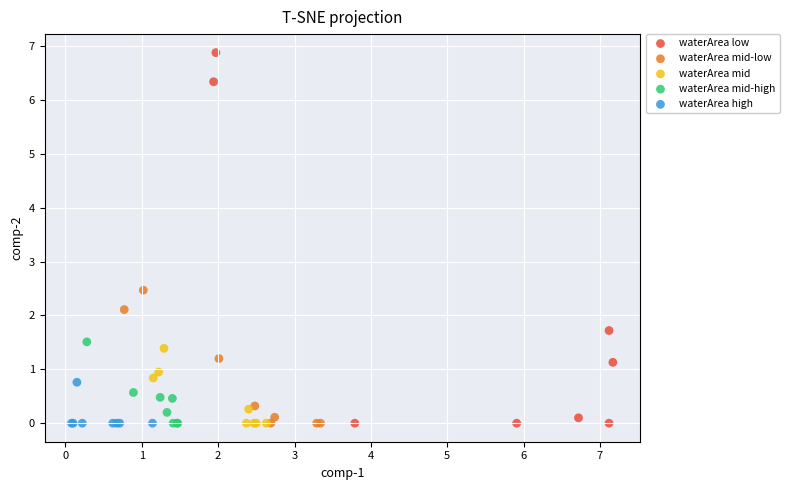

Which series reaches the maximum Y coordinate?

waterArea low